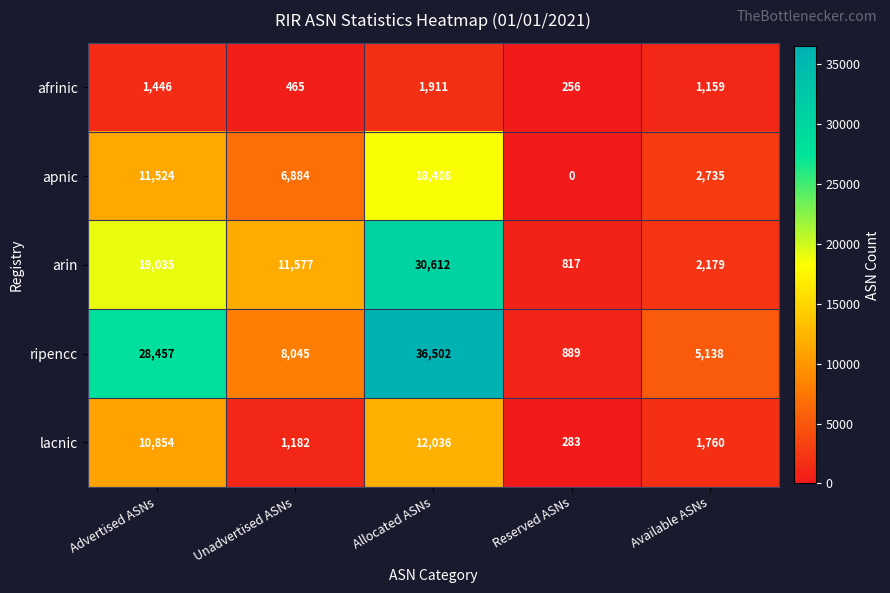

Which label corresponds to the largest value in the chart?

Allocated ASNs